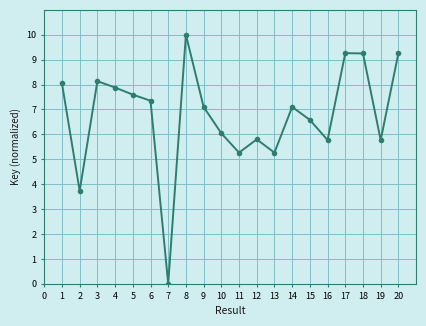

Reading left to right, list all the values displayed in this chart.

8.0	3.7	8.1	7.9	7.6	7.4	0.0	10.0	7.1	6.0	5.3	5.8	5.3	7.1	6.6	5.8	9.3	9.3	5.8	9.3